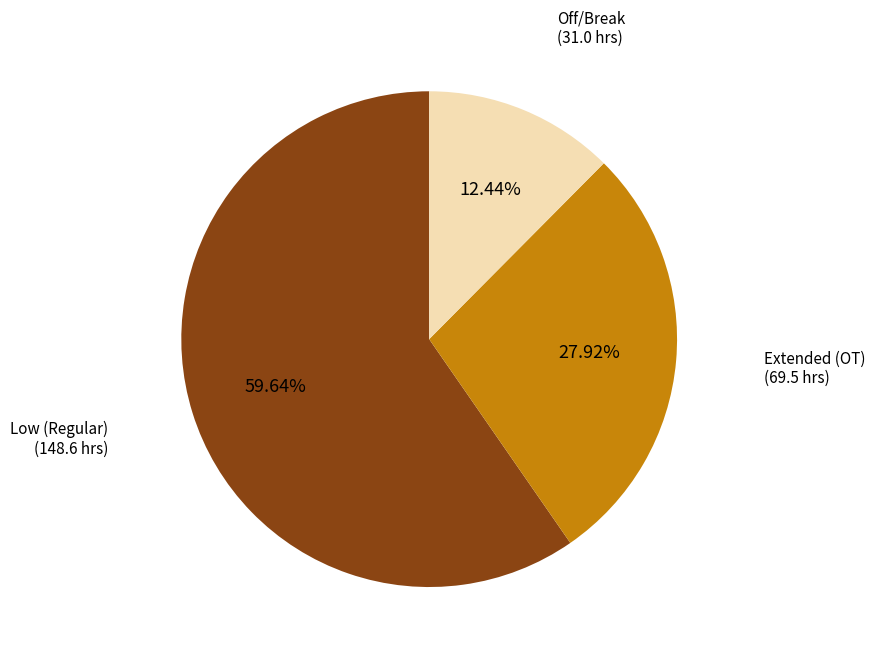

What is the smallest slice in the pie chart?

Off/Break